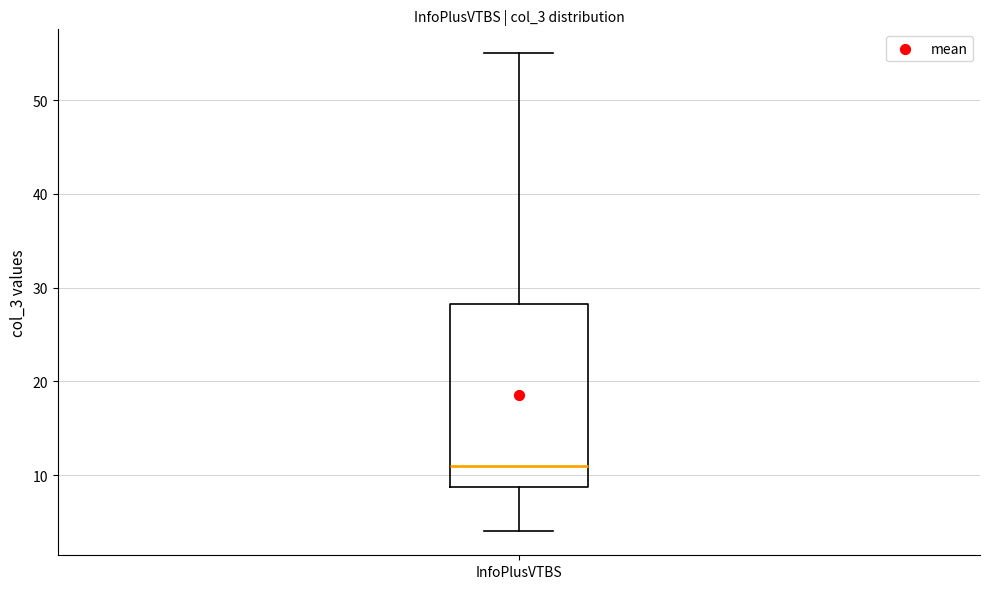

Read this box plot against the y-axis: the position of the median line, the range covered by the box, and the ends of both whiskers. The values are not printed on the chart, so give them approximately, as read against the axis.

median 11, box 9 to 28, whiskers 4 to 55